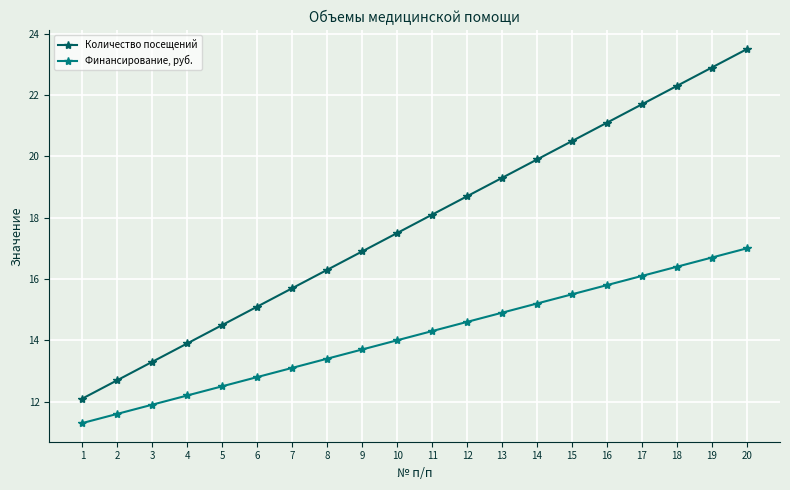

What is the value of the Количество посещений point at the 3rd from the left?

13.3